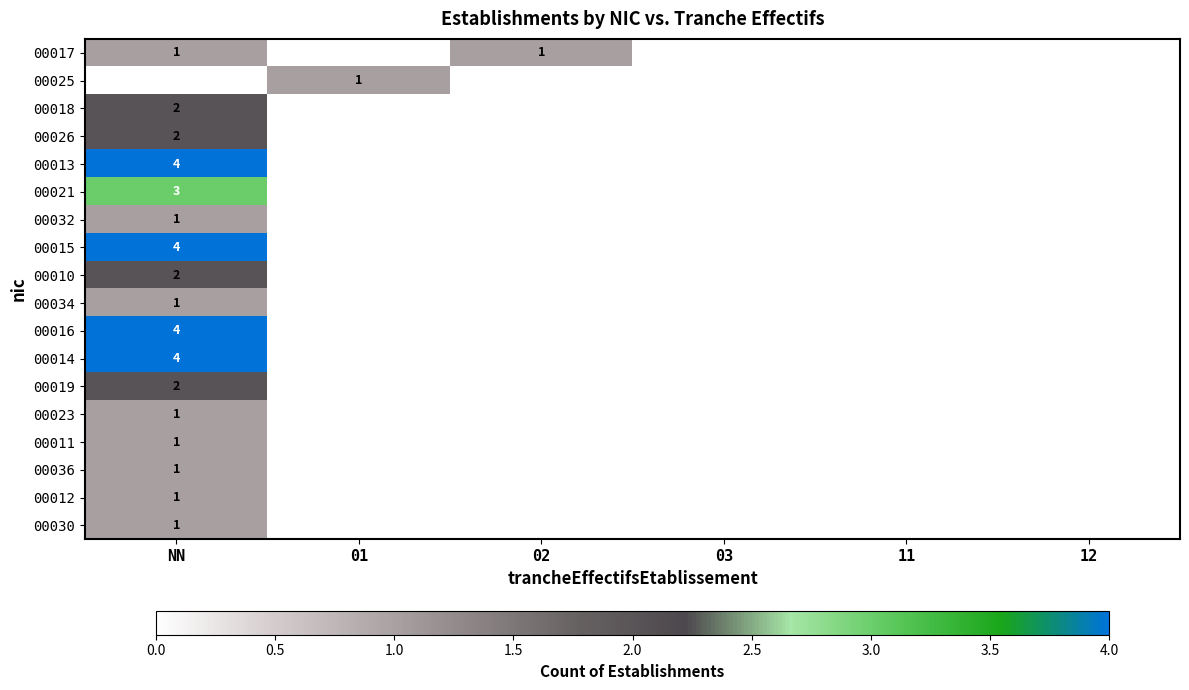

True or false: 00034 has a value of 1 at NN.

True